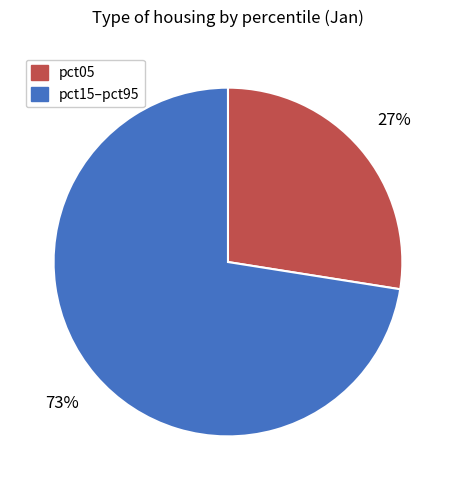

To the nearest percent, what is the average slice percentage?

50%